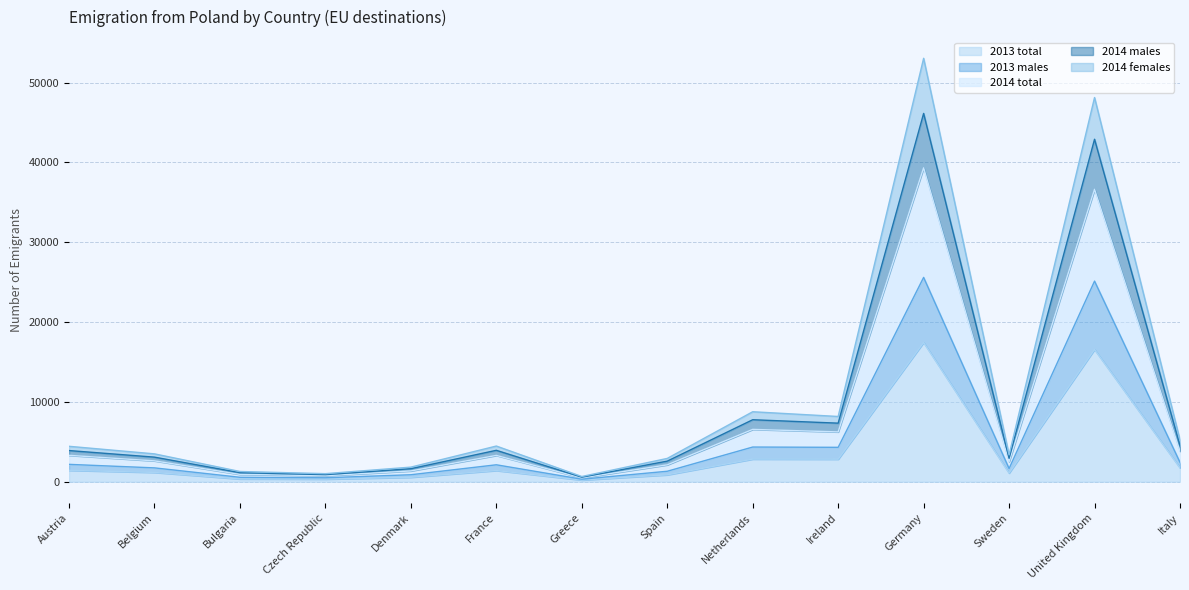

Which category has the lowest value in the 2014 total series?

Greece